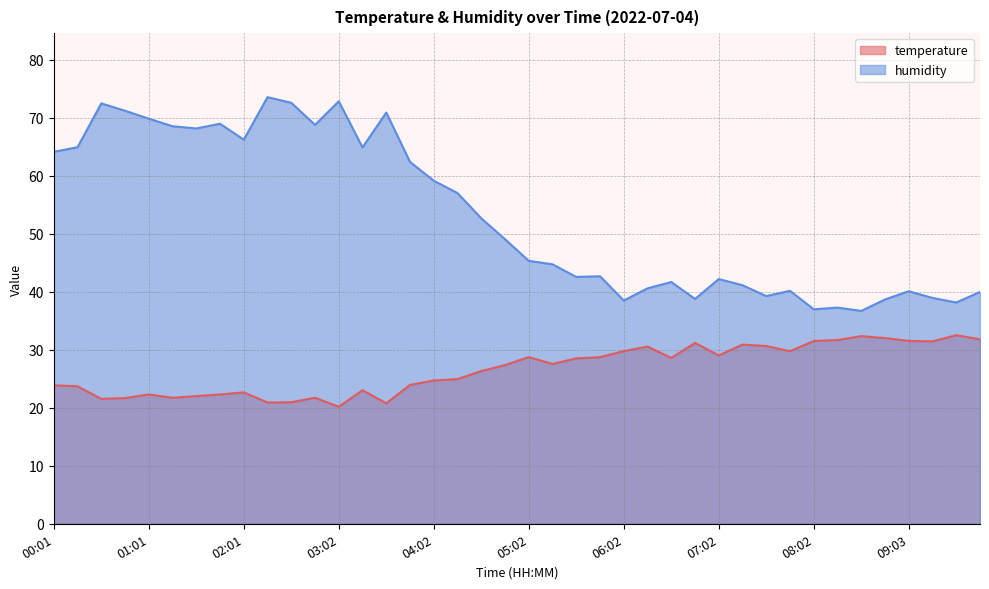

What is the sum of the humidity values at 06:17 and 08:48?

79.2